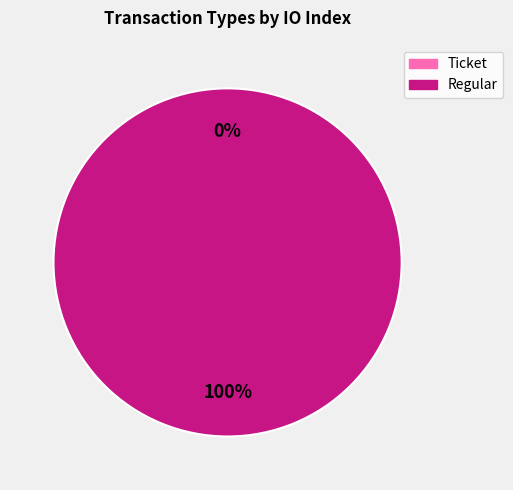

Is it true that Ticket is 0% of the pie?

True